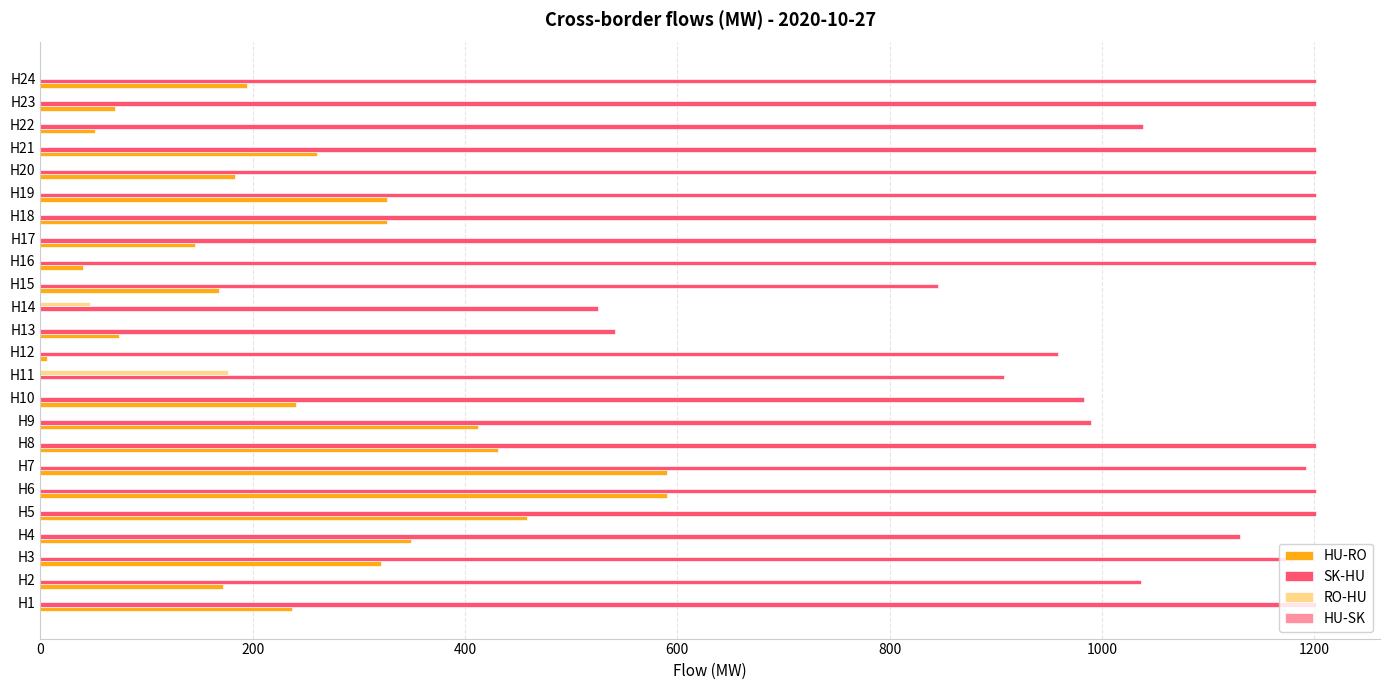

Is the value of SK-HU at H5 greater than the value of RO-HU at H21?

Yes